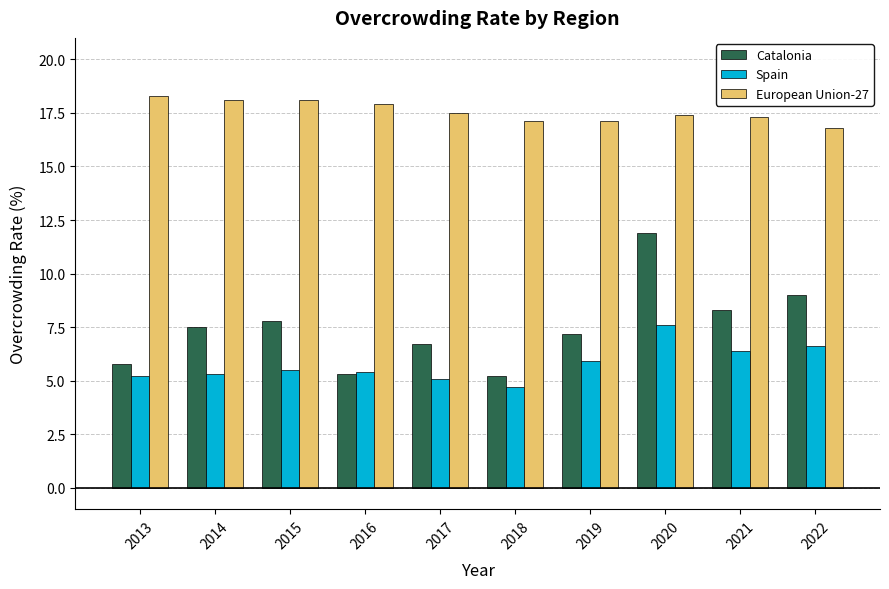

List the series in order of their peak value, lowest first.

Spain, Catalonia, European Union-27